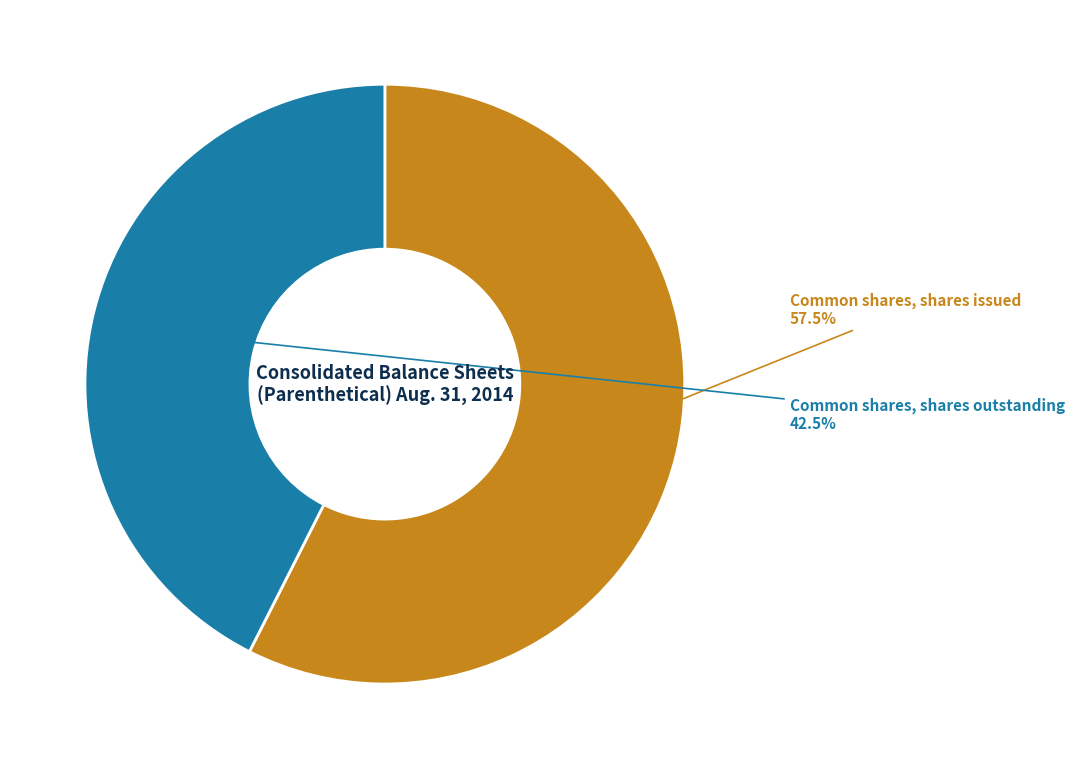

Is there any slice that represents more than half of the pie?

Yes